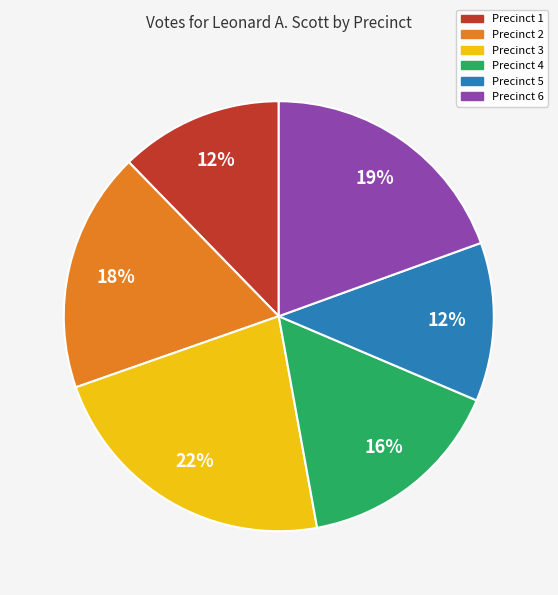

To the nearest percent, what is the average slice percentage?

17%